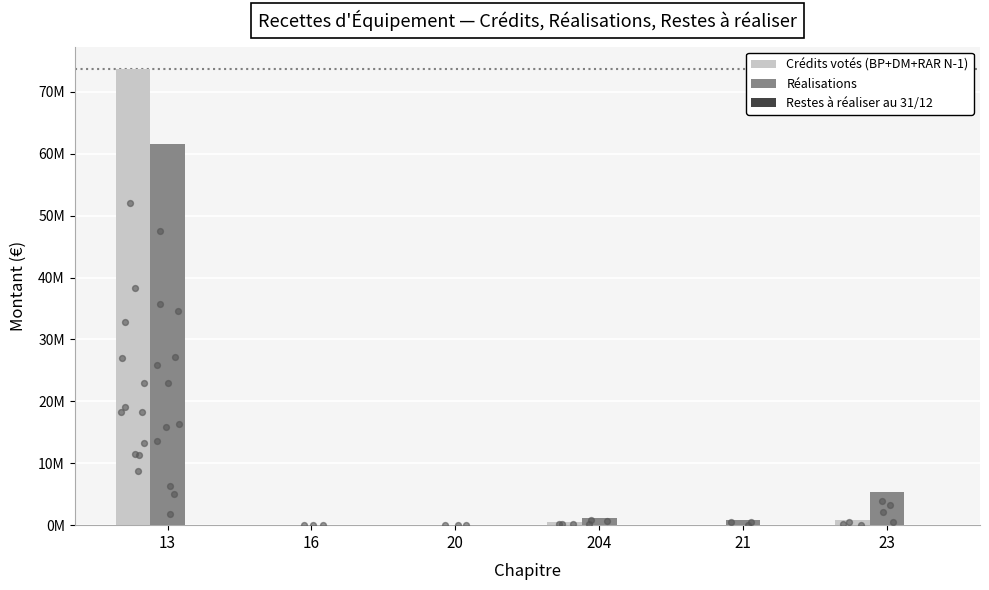

What is the total value across all series at 20?

47721.5